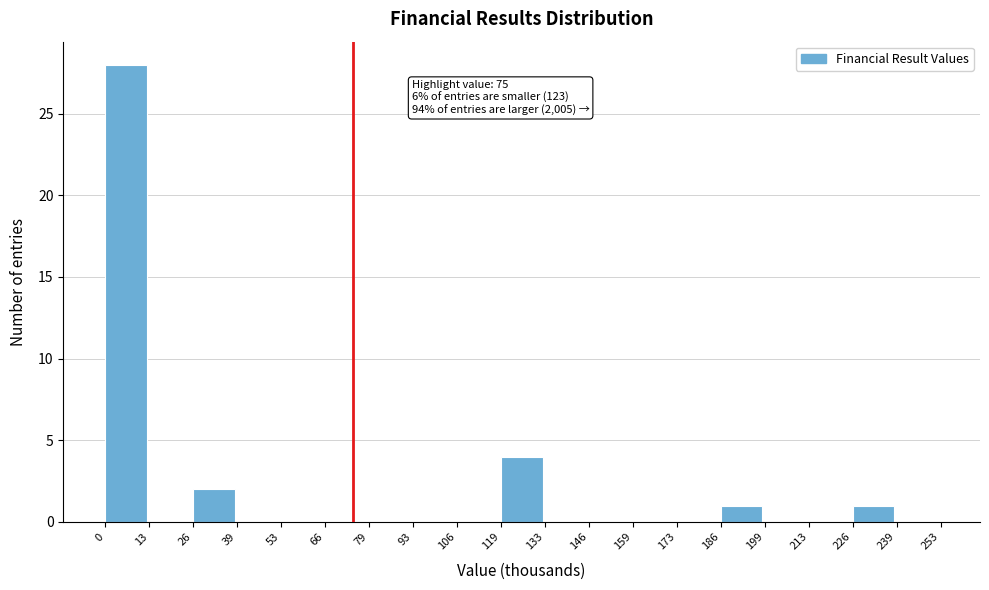

Which range on the x-axis has the tallest bar?

0 to 13